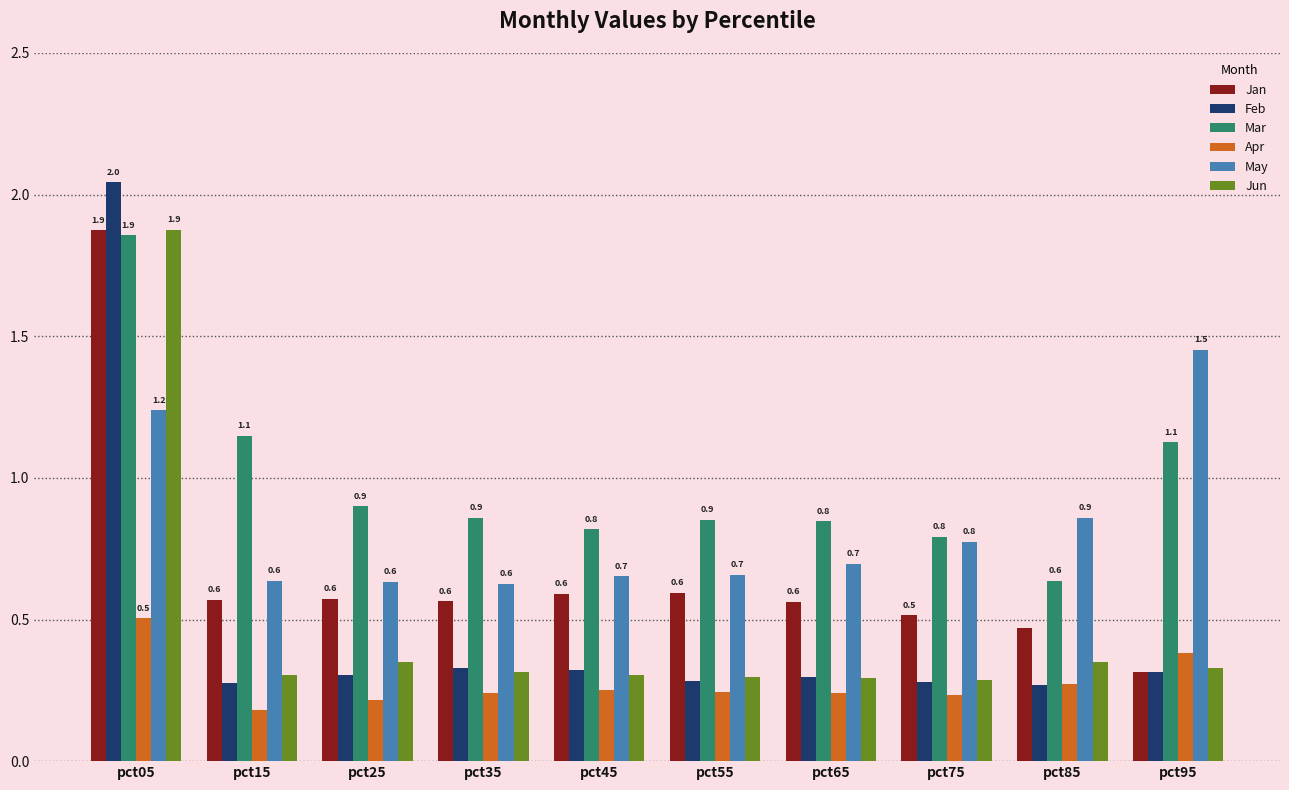

How many bars are there in each group?

6